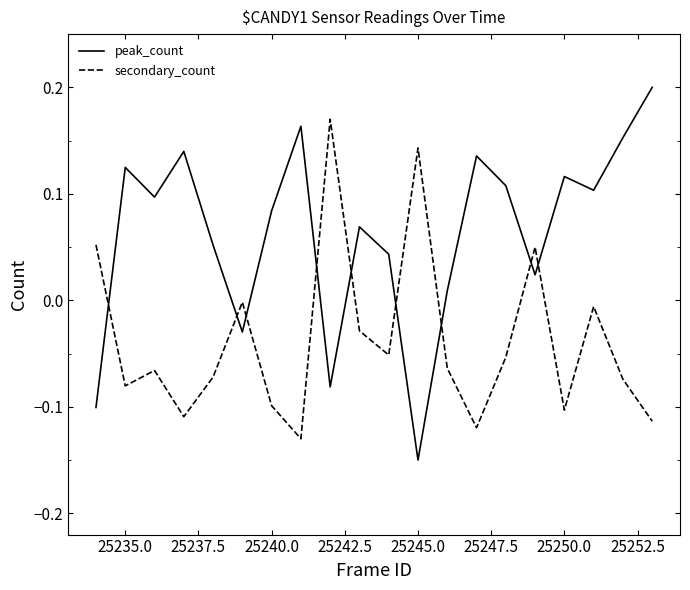

Which series has the largest total across all categories?

peak_count